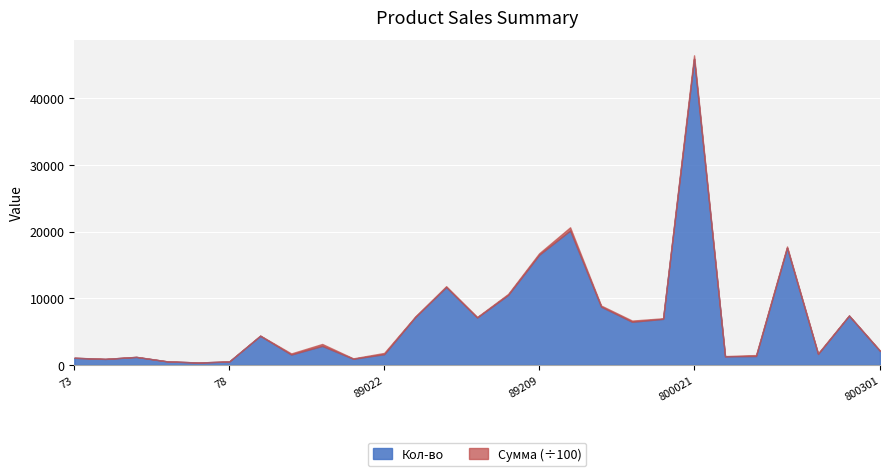

At which category is the sum across all series the highest?

800021